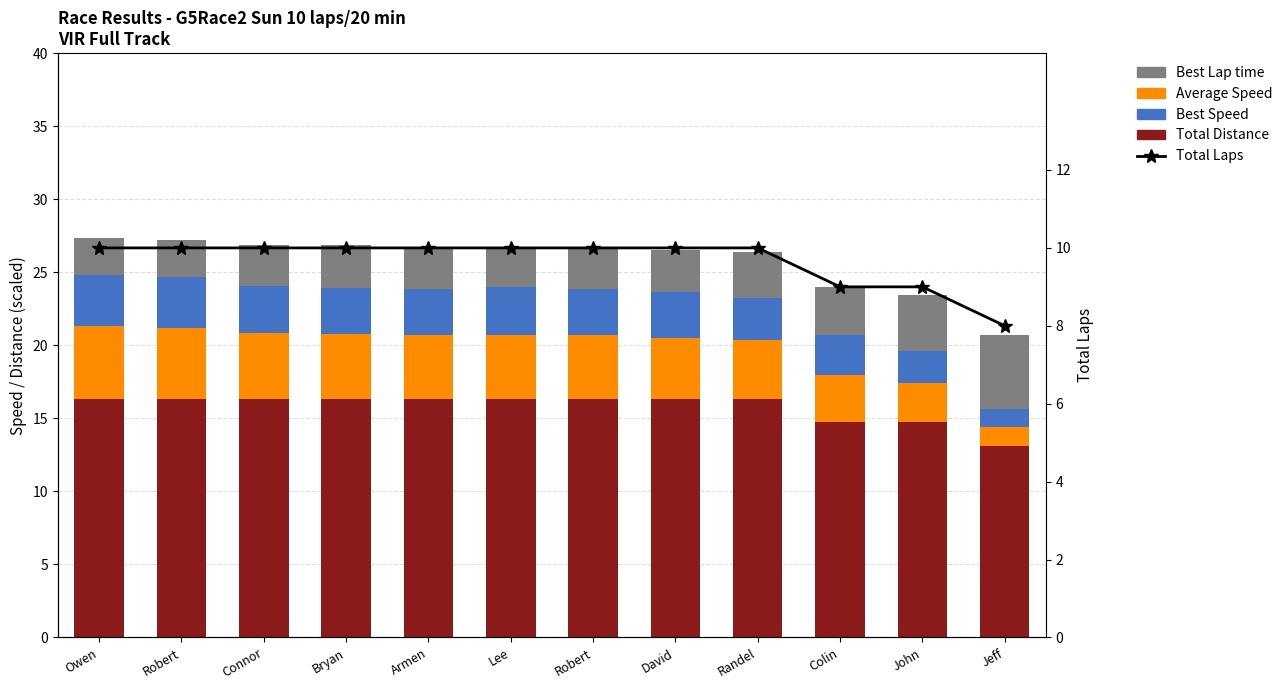

How many categories are shown in the chart?

12